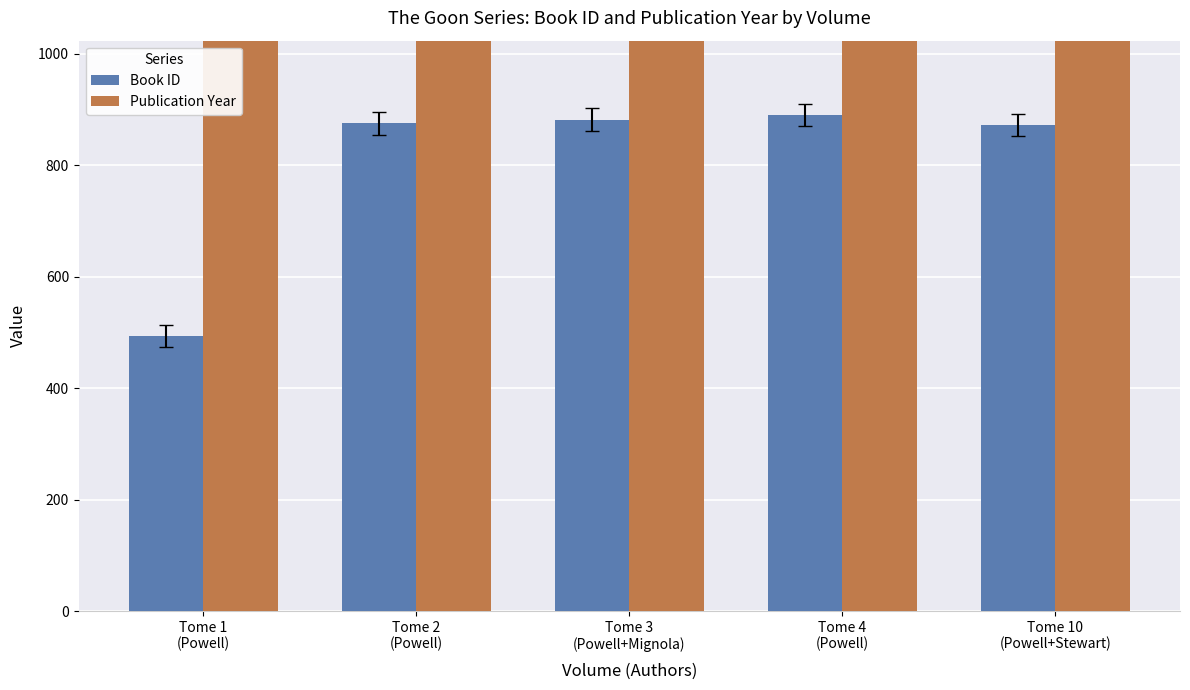

At which category is the sum across all series the highest?

Tome 4
(Powell)